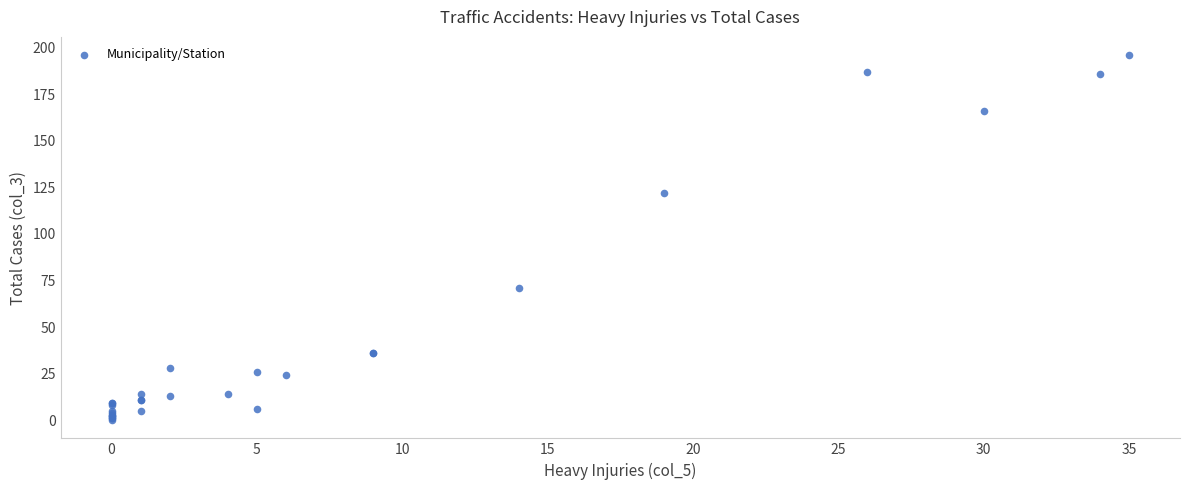

What Y value in the scatter plot is closest to 98?

122